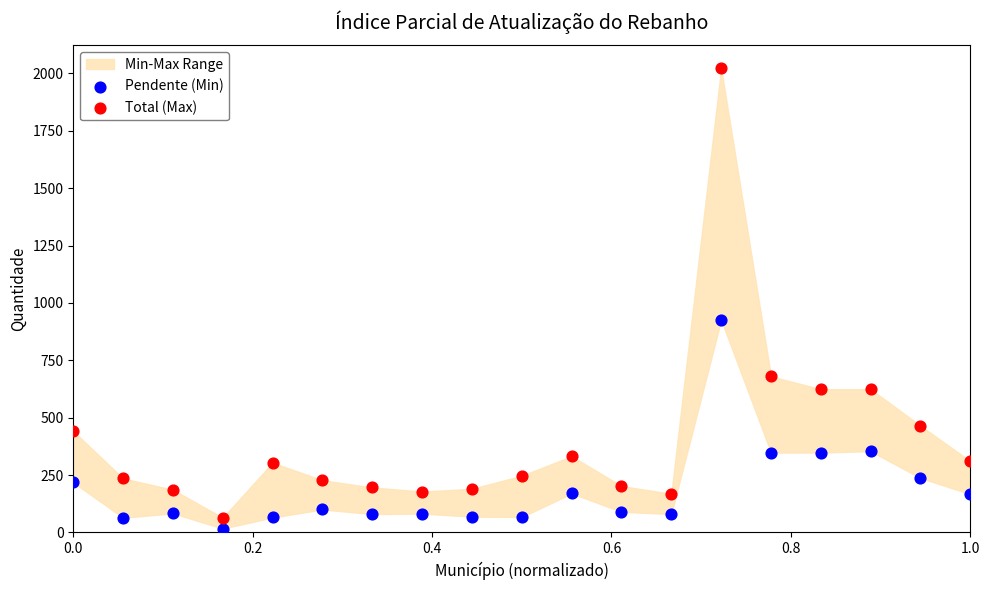

Which series has the largest Y range (max minus min)?

Total (Max)